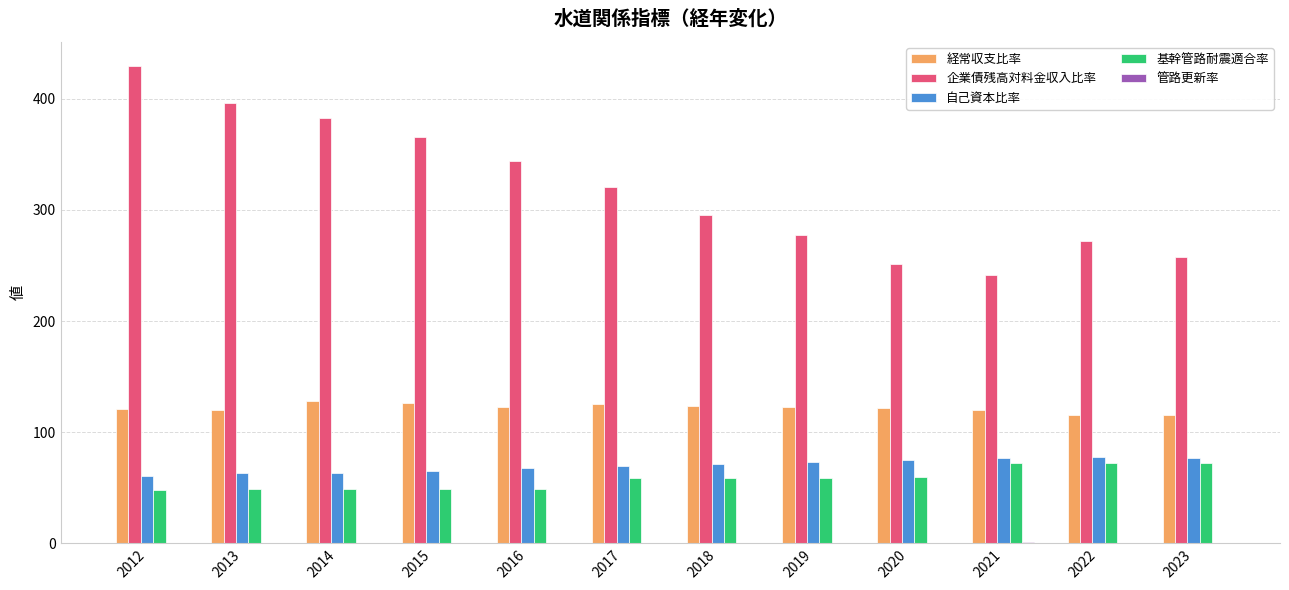

Between 2016 and 2018, which series saw the biggest shift?

企業債残高対料金収入比率